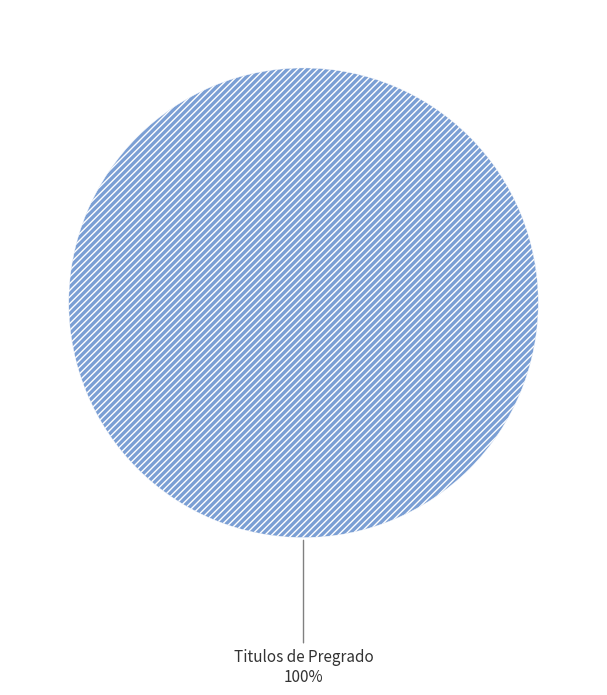

Is it true that Titulos de Pregrado is 94% of the pie?

False